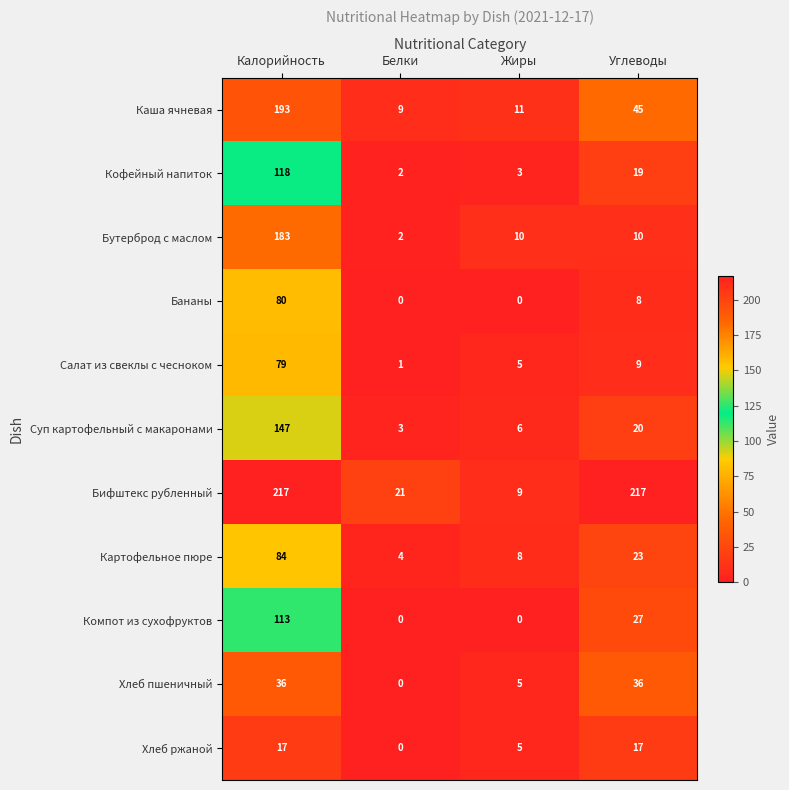

What is the total value across all series at Калорийность?

1267